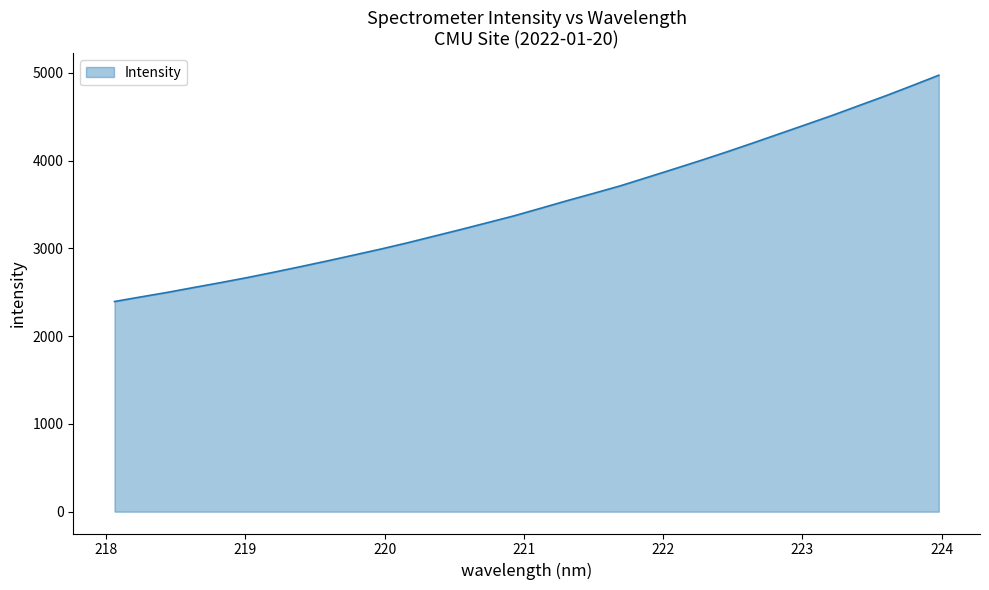

What is the minimum value shown in the chart?

2395.3